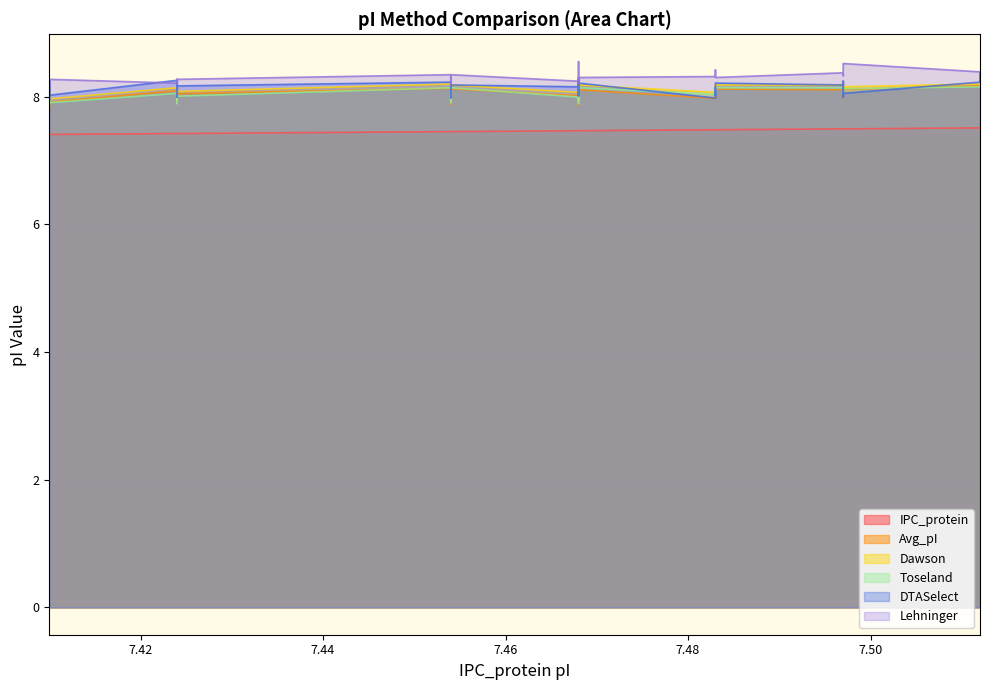

What value does the Dawson series have at 7.41?

7.9